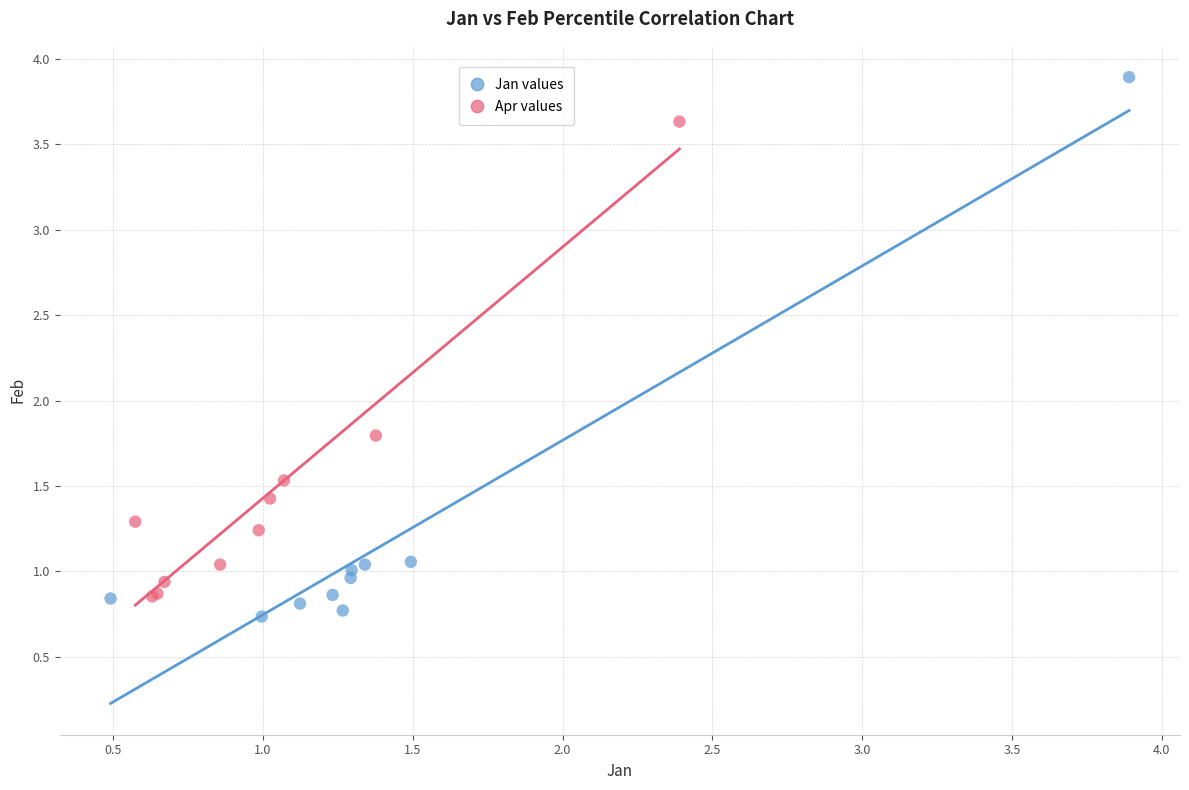

Which series contains the highest Y value?

Jan values